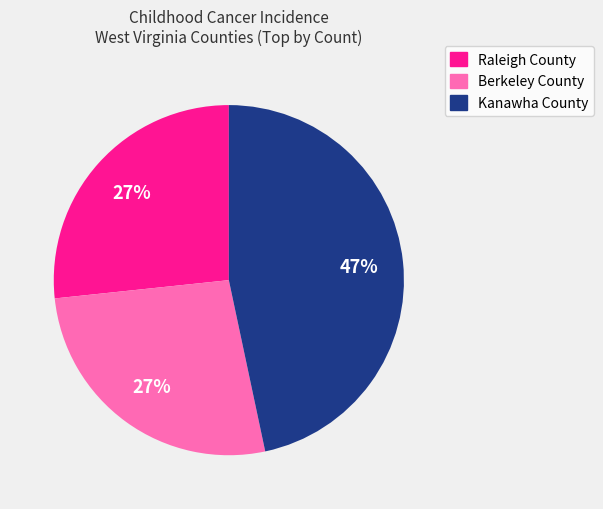

What is the ratio of the value at Raleigh County to the value at Berkeley County?

1.0